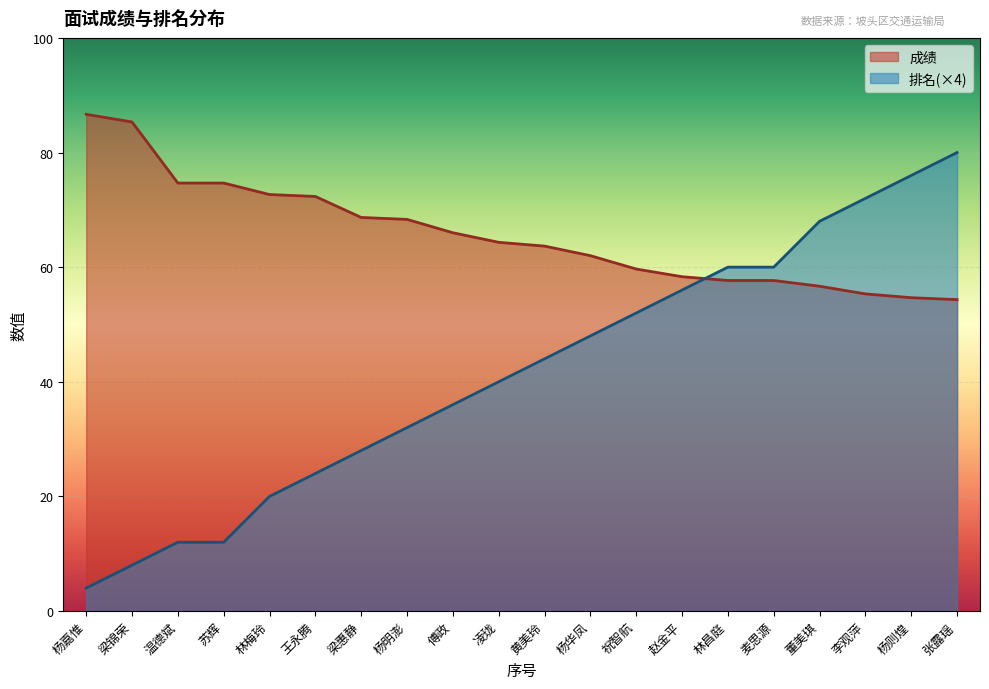

Which category has the lowest value in the 排名 series?

杨嘉惟